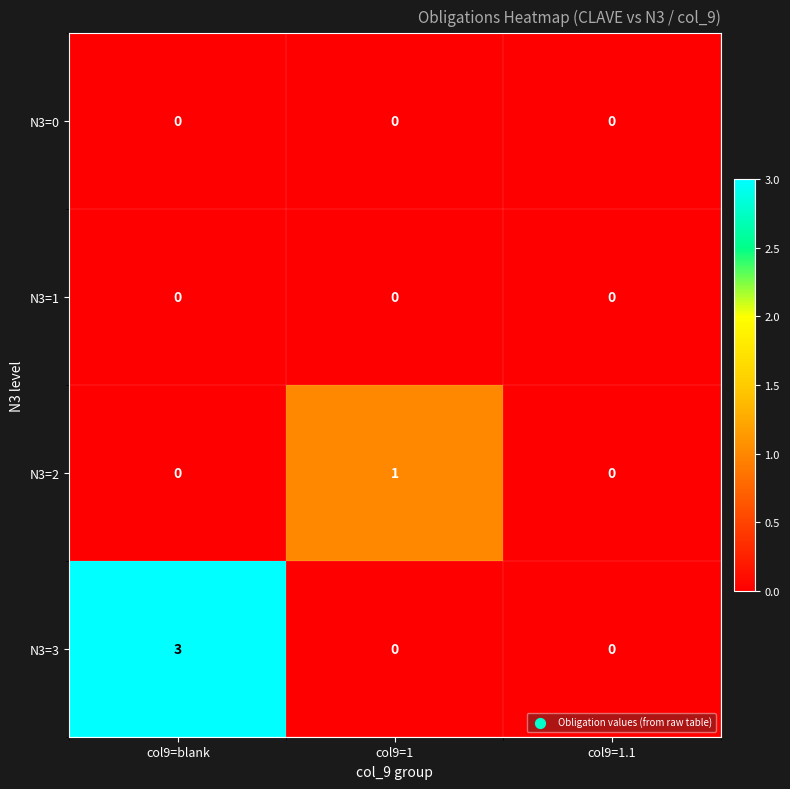

What is the difference between the highest and lowest values at col9=1?

1